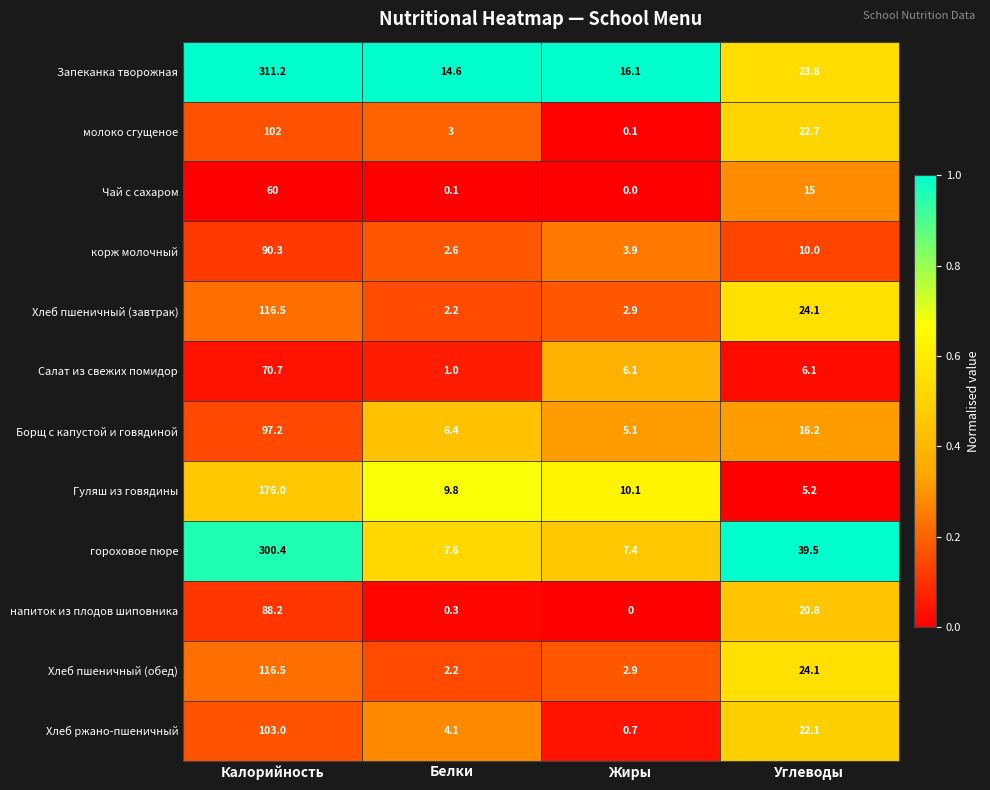

Which series has the widest spread of values?

Запеканка творожная